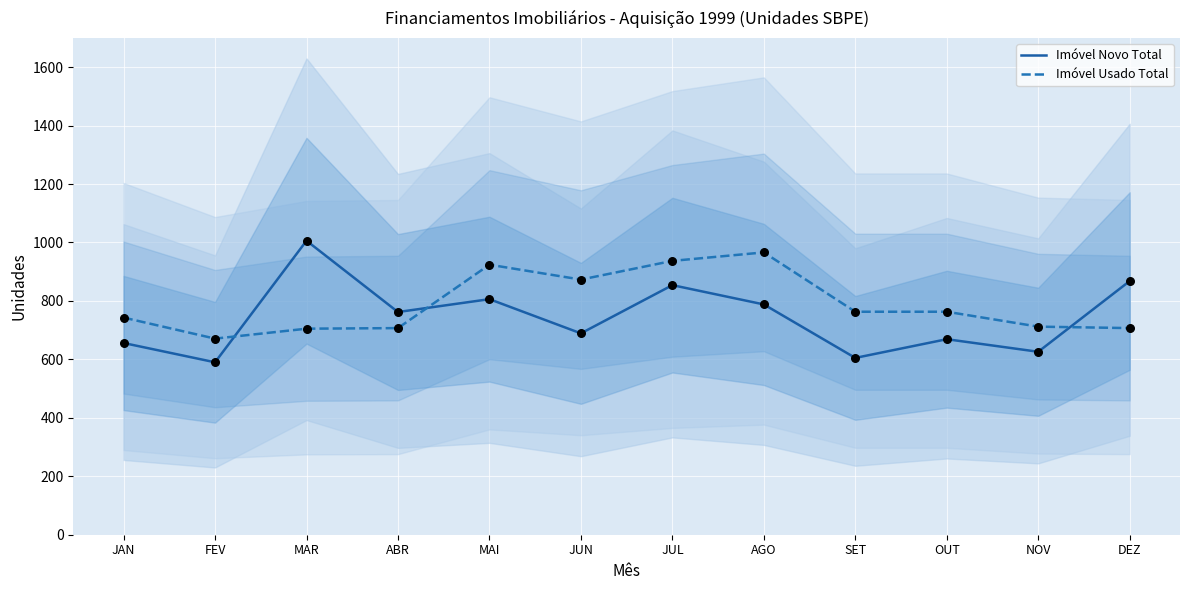

Which series has the largest Y range (max minus min)?

Imóvel Novo Total